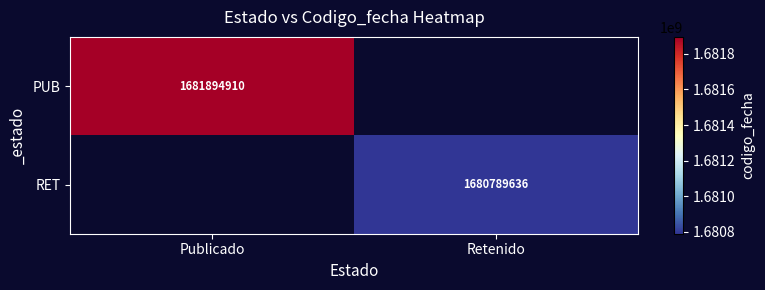

Which label corresponds to the largest value in the chart?

Publicado